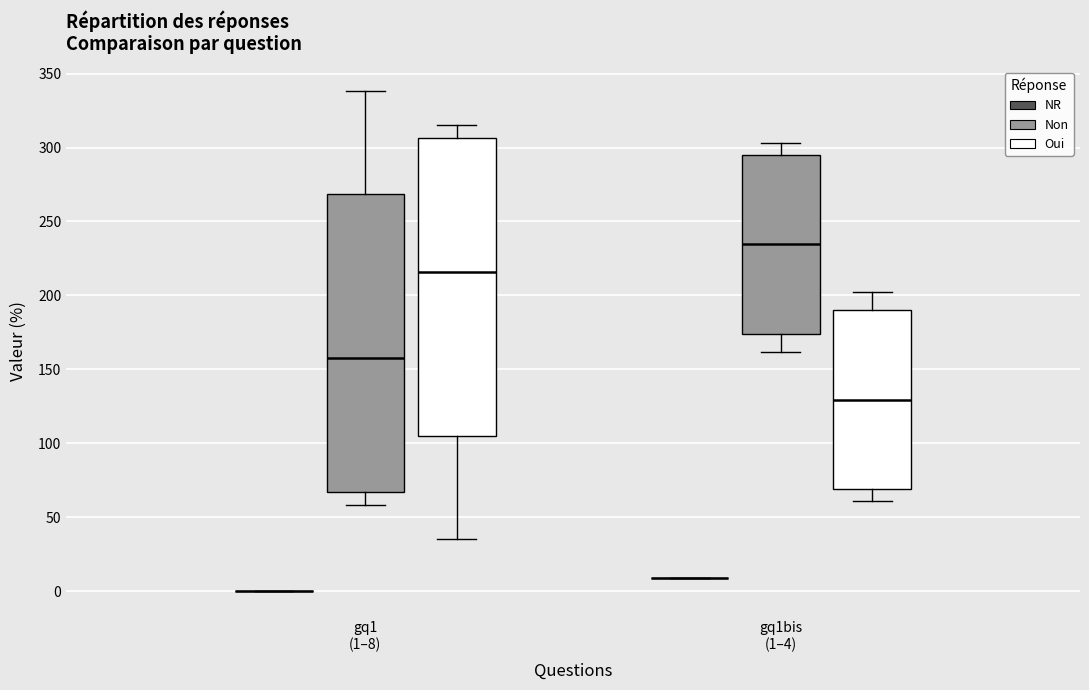

Where does the upper whisker of the box for gq1bis (1–4) (Oui) end on the y-axis? The values are not printed on the chart, so give them approximately, as read against the axis.

200